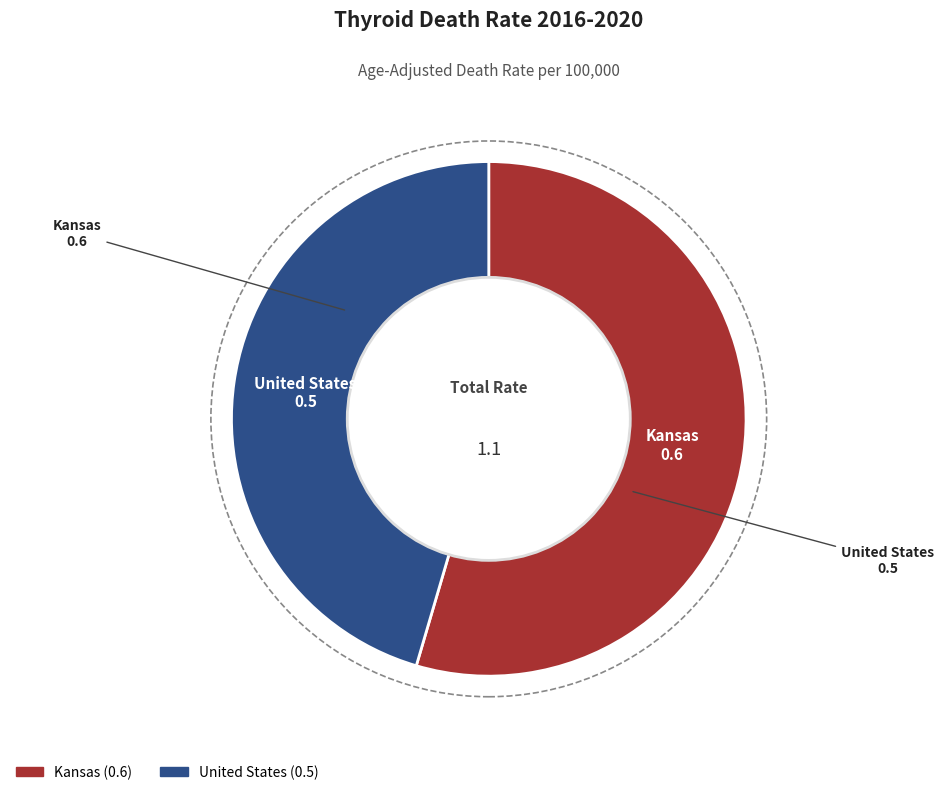

How many segments does this pie chart have?

2